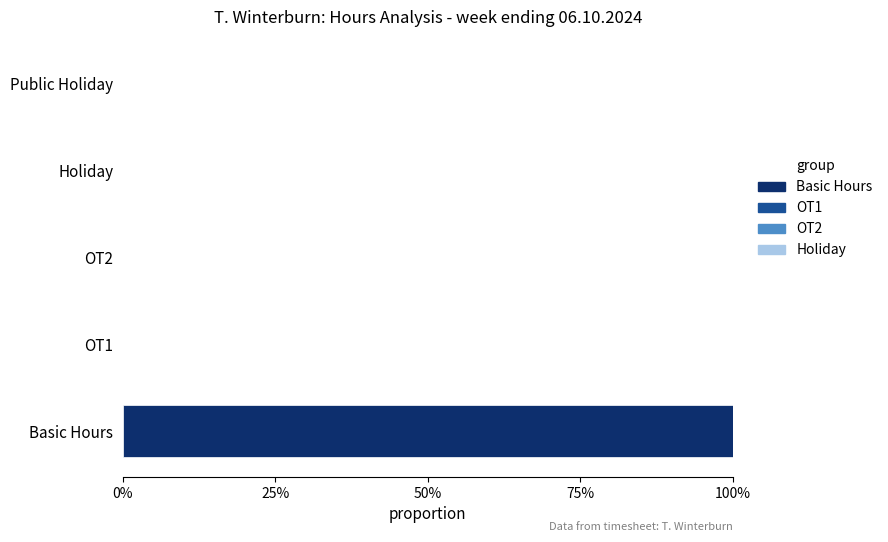

What is the greatest value displayed?

100